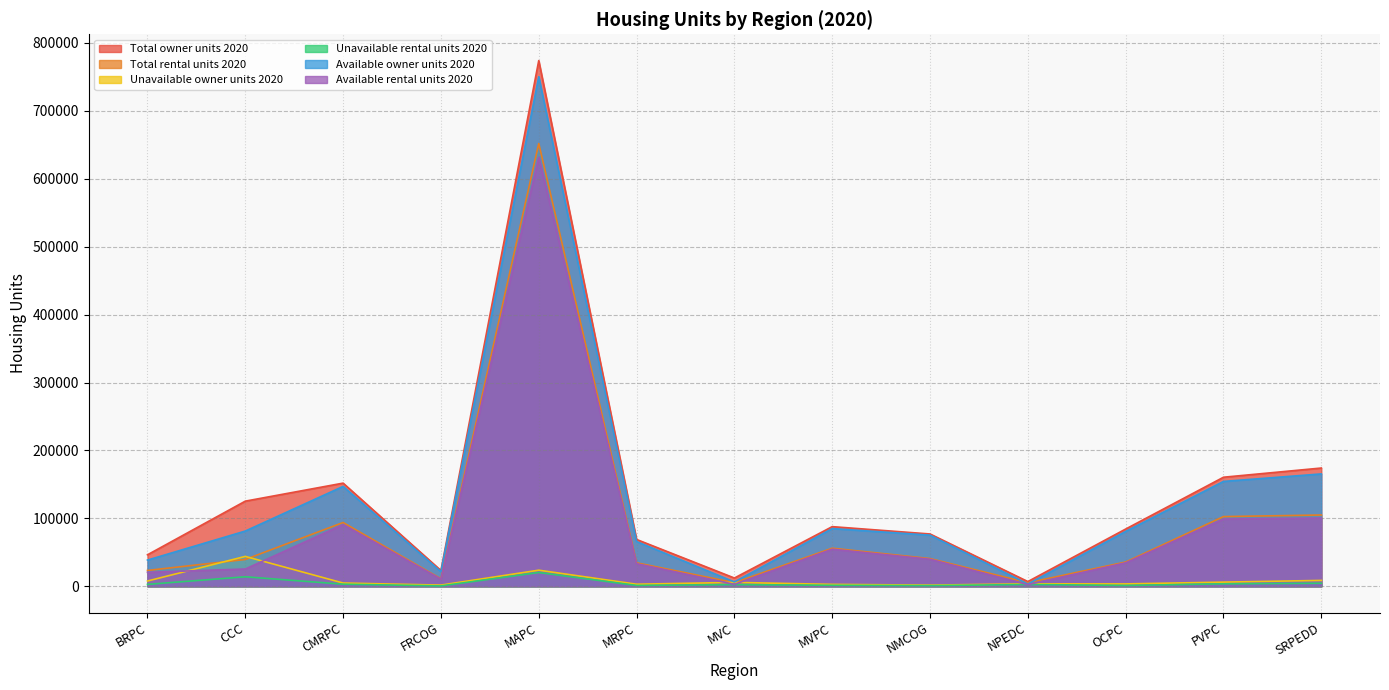

At MAPC, list the series in order from smallest to largest.

Unavailable rental units 2020, Unavailable owner units 2020, Available rental units 2020, Total rental units 2020, Available owner units 2020, Total owner units 2020